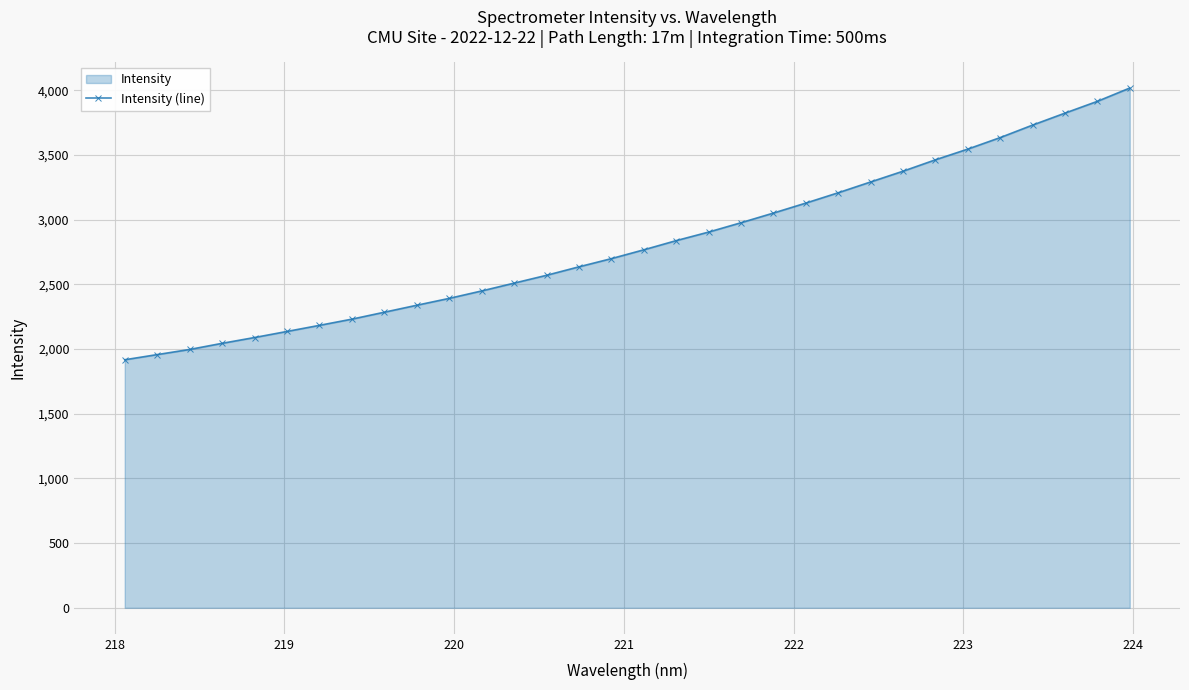

What is the maximum value shown in the chart?

4017.6